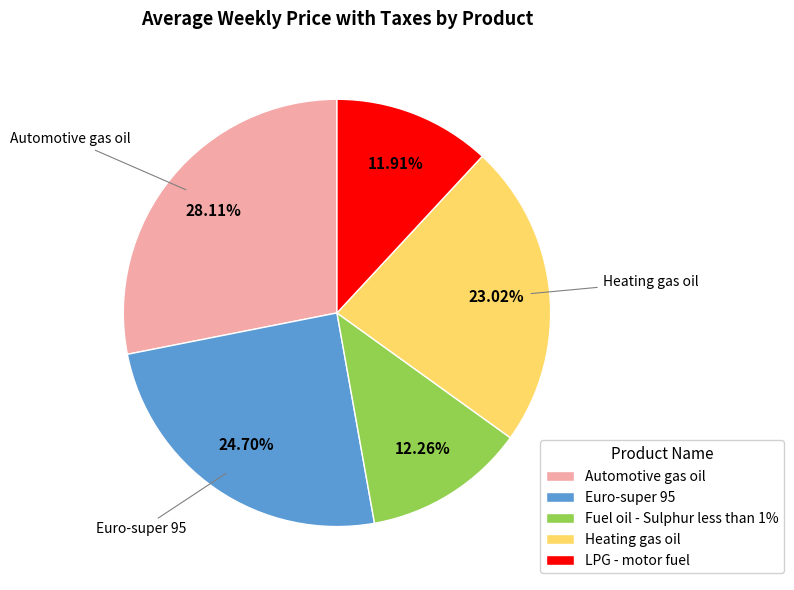

To the nearest percent, what is the average slice percentage?

20%